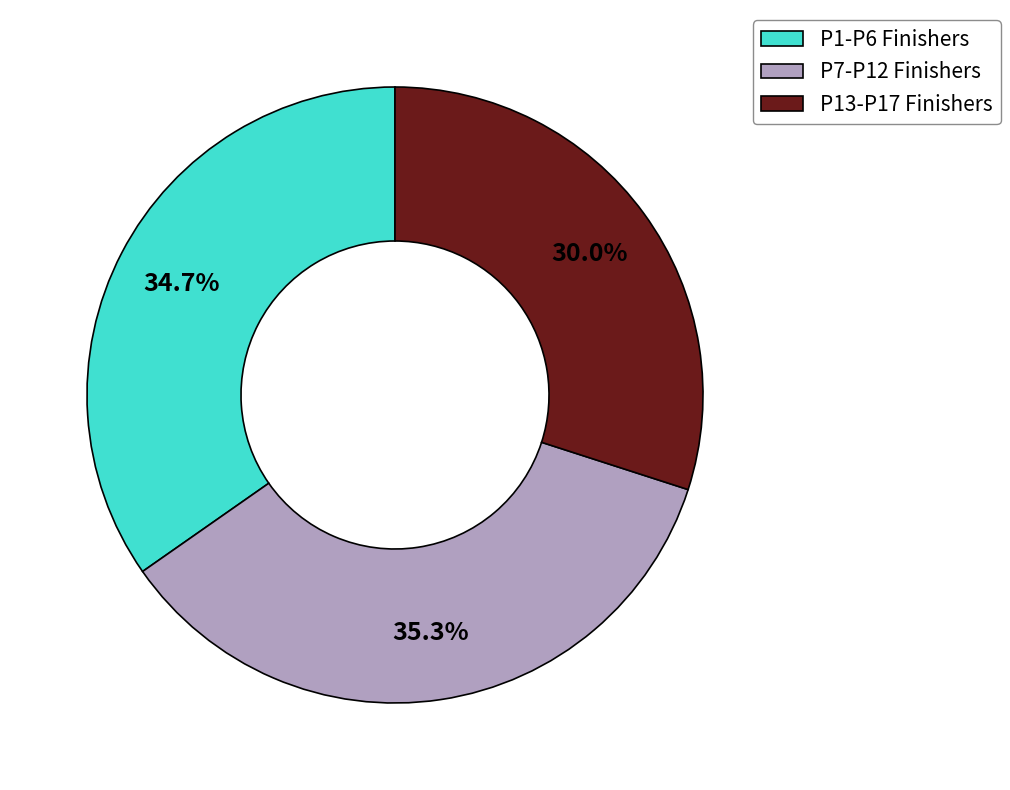

How much of the chart is everything except P7-P12 Finishers?

64.7%